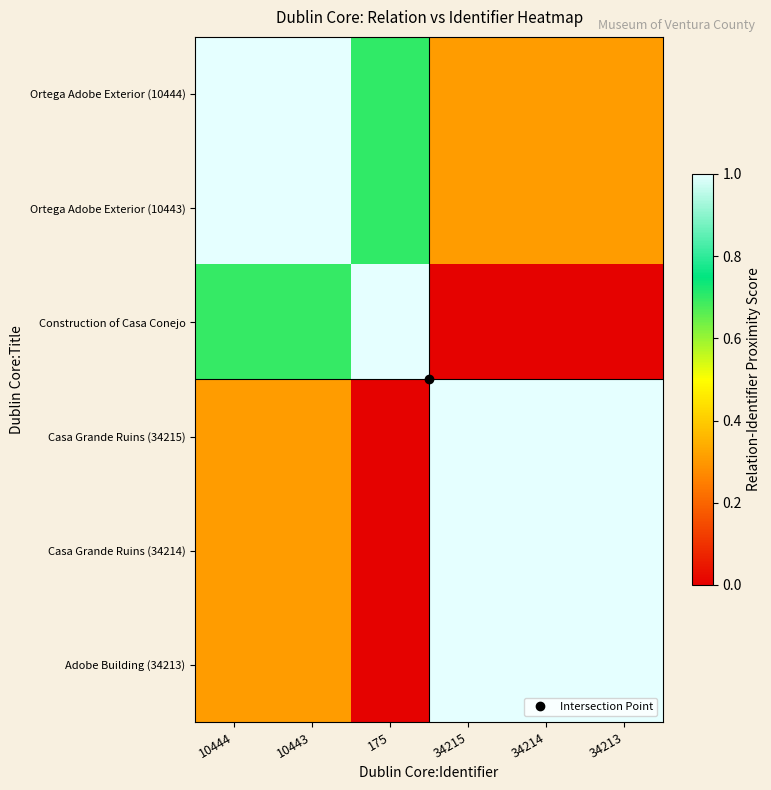

Reading left to right, extract all data points from this chart.

Ortega Adobe Exterior (10444): 10444=1.0	10443=1.0	175=0.7	34215=0.3	34214=0.3	34213=0.3
Ortega Adobe Exterior (10443): 10444=1.0	10443=1.0	175=0.7	34215=0.3	34214=0.3	34213=0.3
Construction of Casa Conejo: 10444=0.7	10443=0.7	175=1.0	34215=0.0	34214=0.0	34213=0.0
Casa Grande Ruins (34215): 10444=0.3	10443=0.3	175=0.0	34215=1.0	34214=1.0	34213=1.0
Casa Grande Ruins (34214): 10444=0.3	10443=0.3	175=0.0	34215=1.0	34214=1.0	34213=1.0
Adobe Building (34213): 10444=0.3	10443=0.3	175=0.0	34215=1.0	34214=1.0	34213=1.0